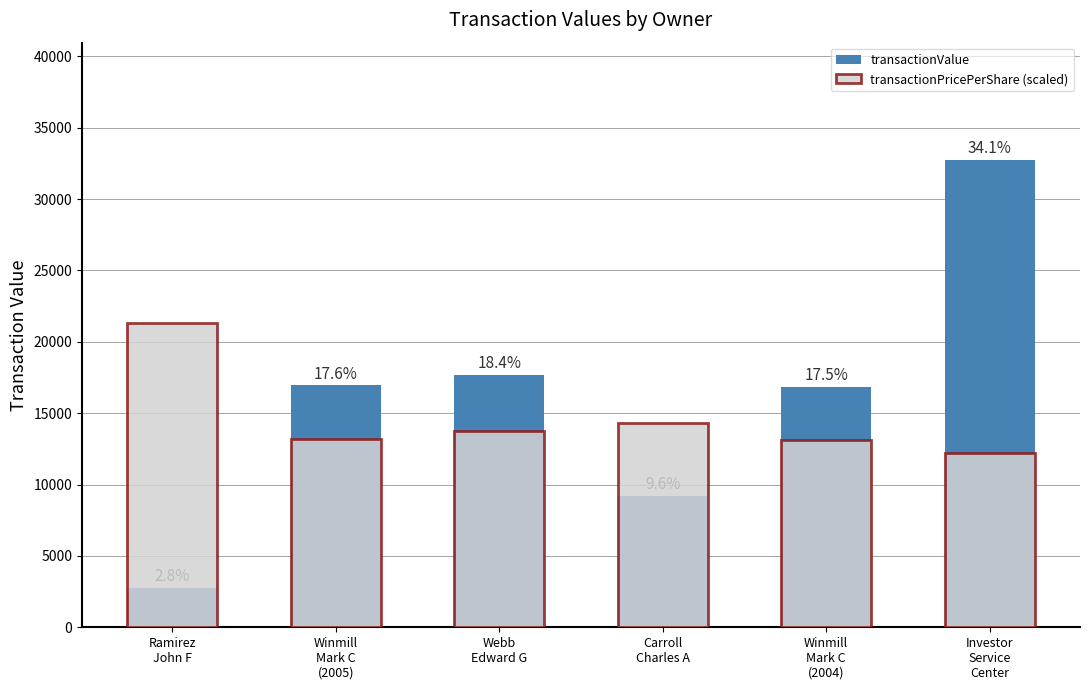

What is the value of the transactionValue bar at the 4th from the left?

9225.0